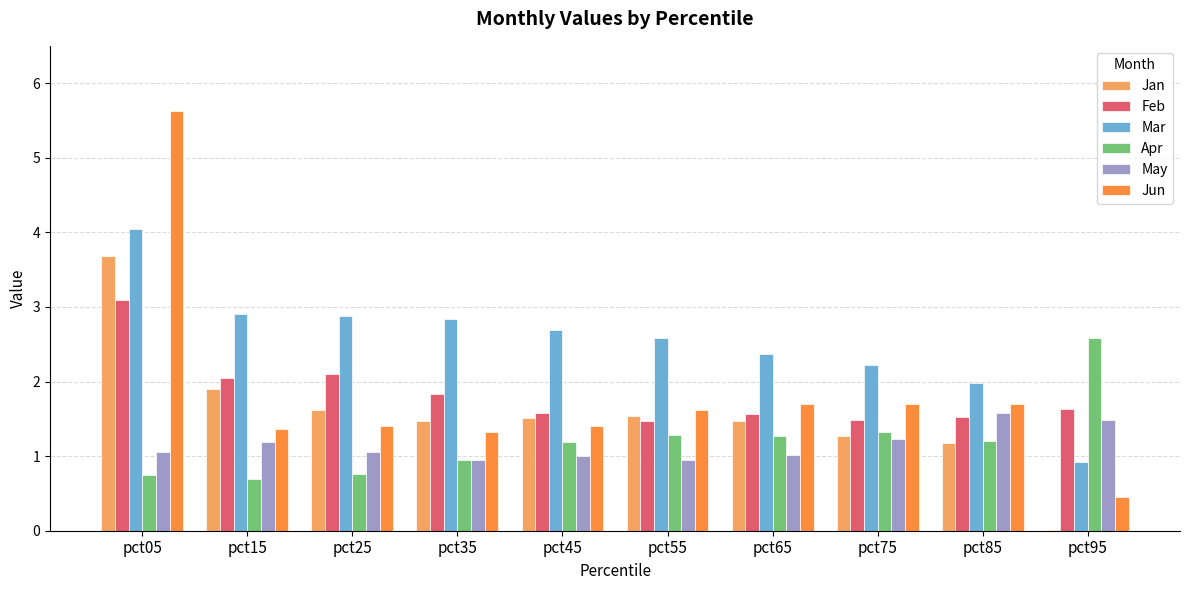

What is the spread (max minus min) of values at pct65?

1.4